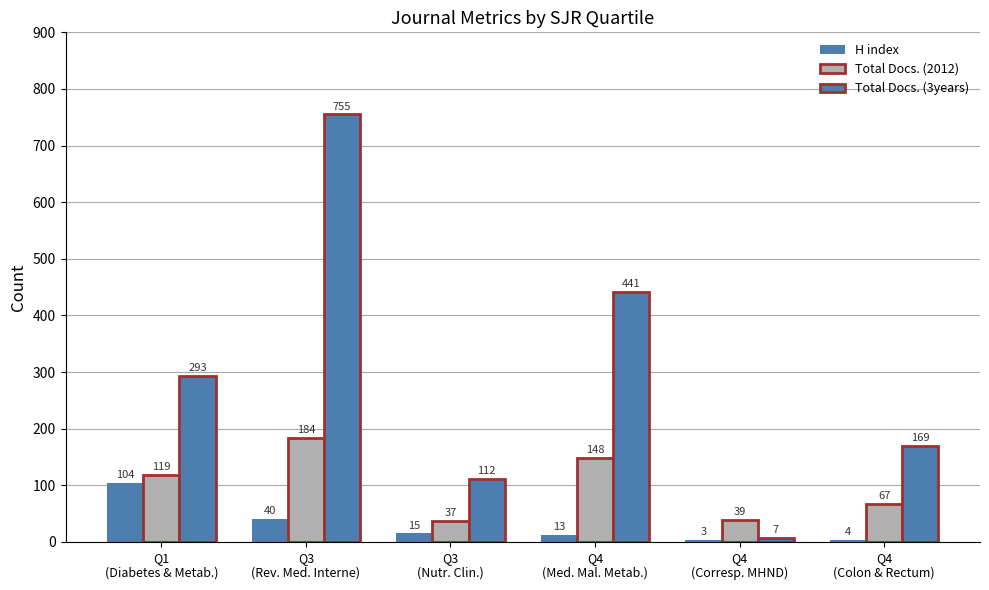

What is the total value across all series at Q3
(Rev. Med. Interne)?

979